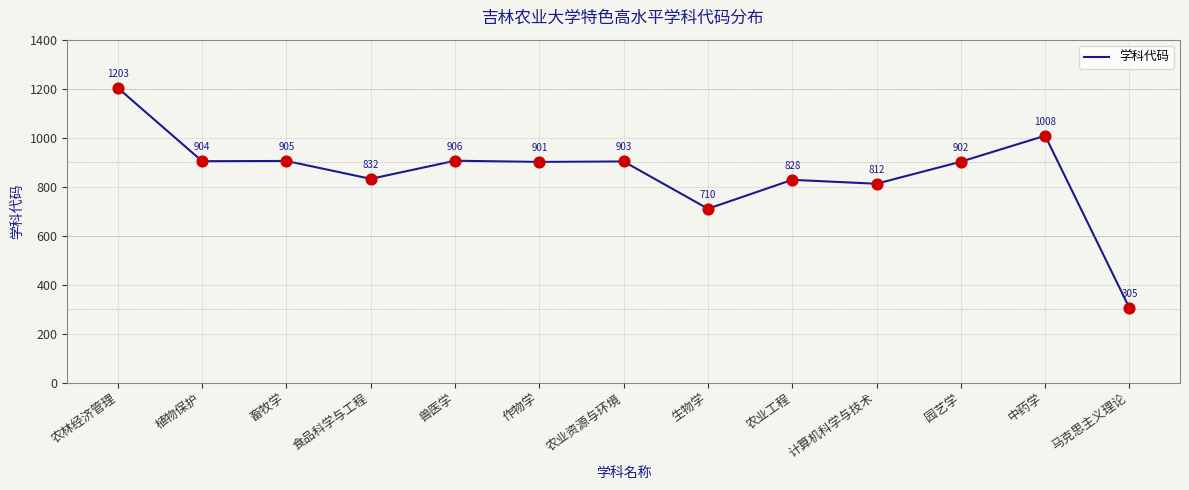

What is the ratio of the value at 植物保护 to the value at 农林经济管理?

0.8